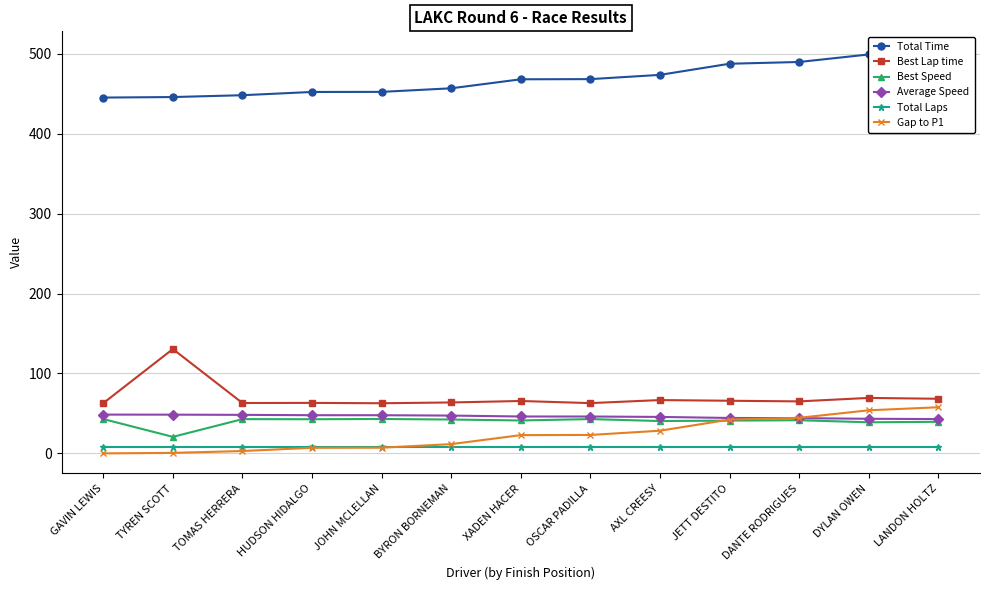

Does the chart display data point markers on the line(s)?

Yes